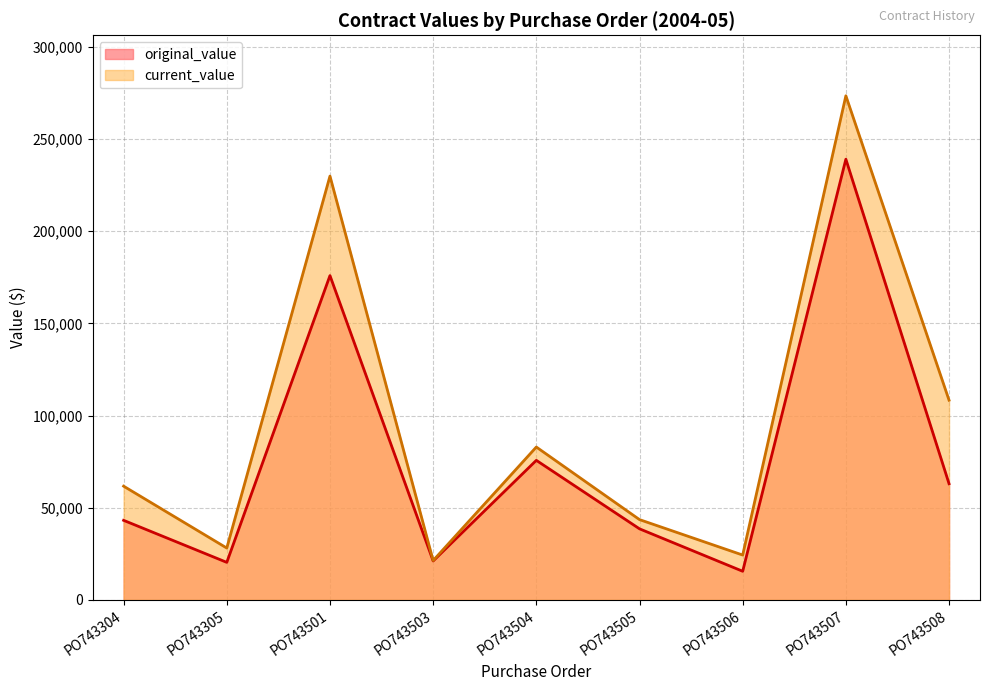

Reading left to right, what are all the values shown in this chart?

original_value: 43150.0	20353.5	175875.0	21120.0	75680.0	38544.0	15525.3	238980.0	63000.0
current_value: 61679.5	28119.5	229843.2	21351.2	82899.9	43542.1	24325.3	273386.8	108303.0